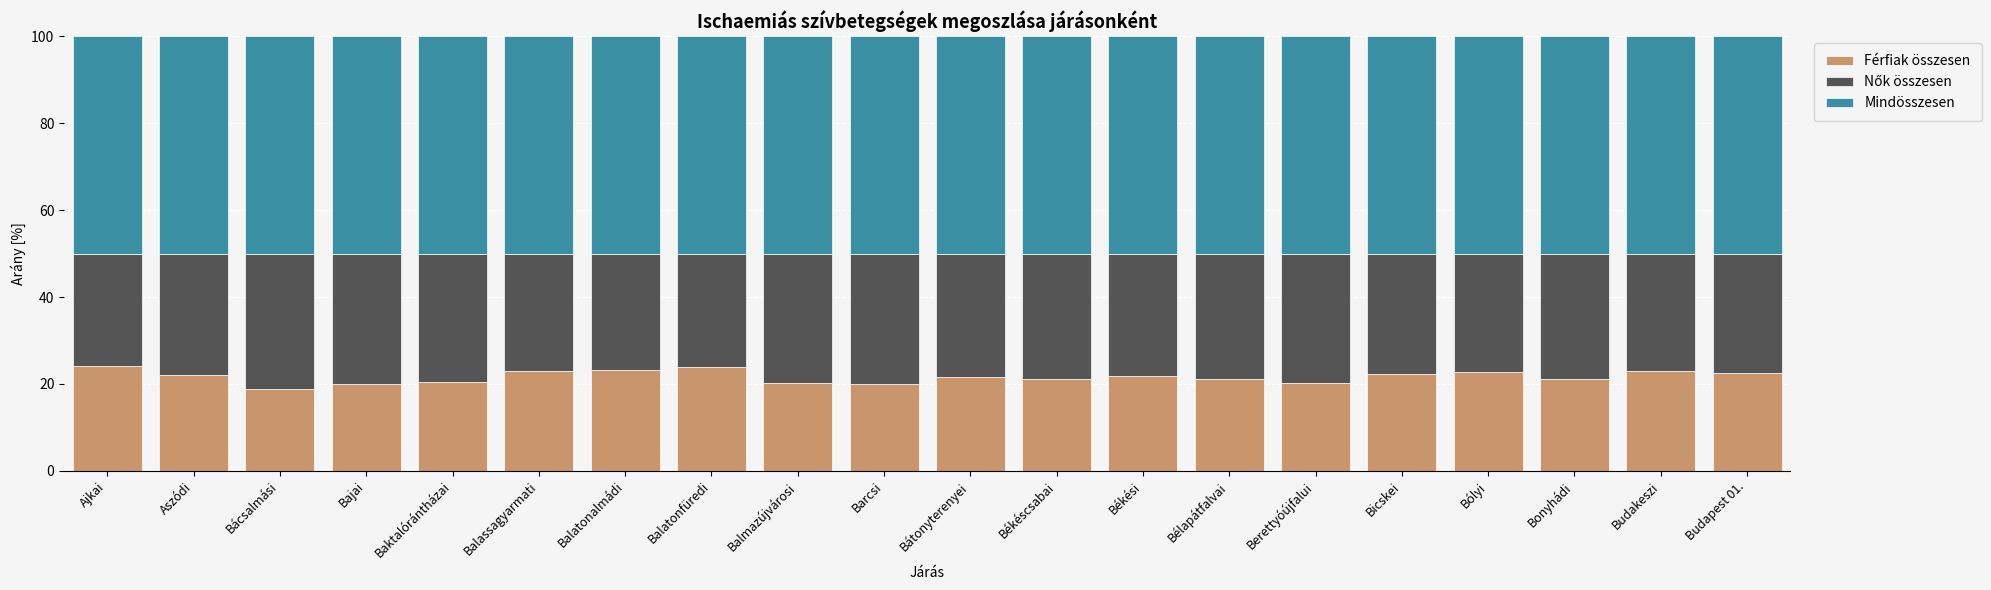

The Férfiak összesen series shows 31.2 at Bélapátfalvai. True or false?

False